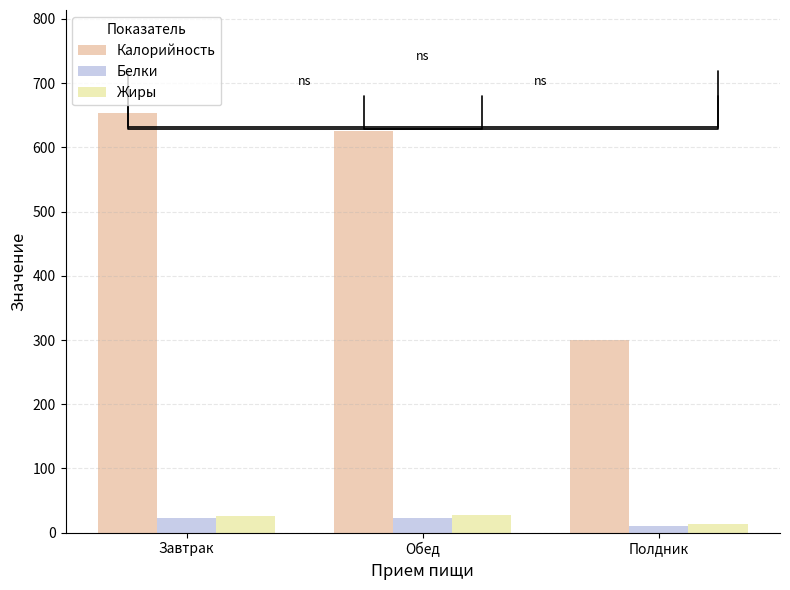

Which series has the widest spread of values?

Калорийность